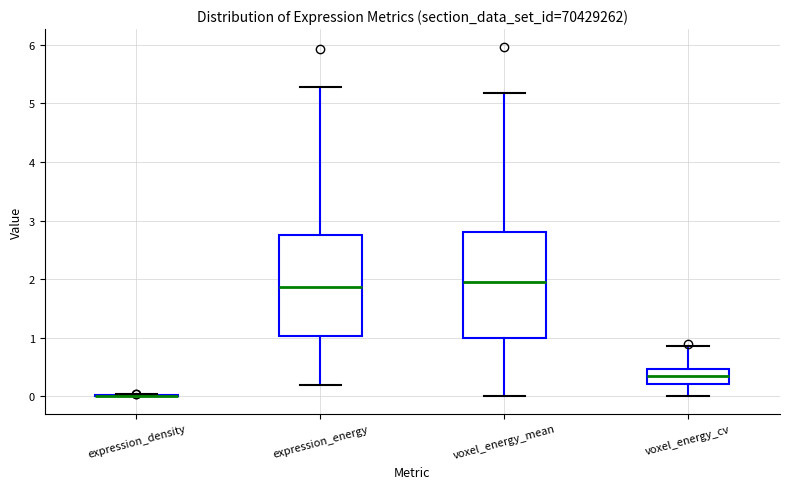

Reading left to right, transcribe this box plot: for each box, give where its median line is, the range the box spans, and where its two whiskers end, as read against the y-axis. The values are not printed on the chart, so give them approximately, as read against the axis.

expression_density: box collapsed to a line at 0.0, whiskers 0.0 to 0.0
expression_energy: median 1.9, box 1.0 to 2.7, whiskers 0.2 to 5.3
voxel_energy_mean: median 1.9, box 1.0 to 2.8, whiskers 0.0 to 5.2
voxel_energy_cv: median 0.3, box 0.2 to 0.5, whiskers 0.0 to 0.9